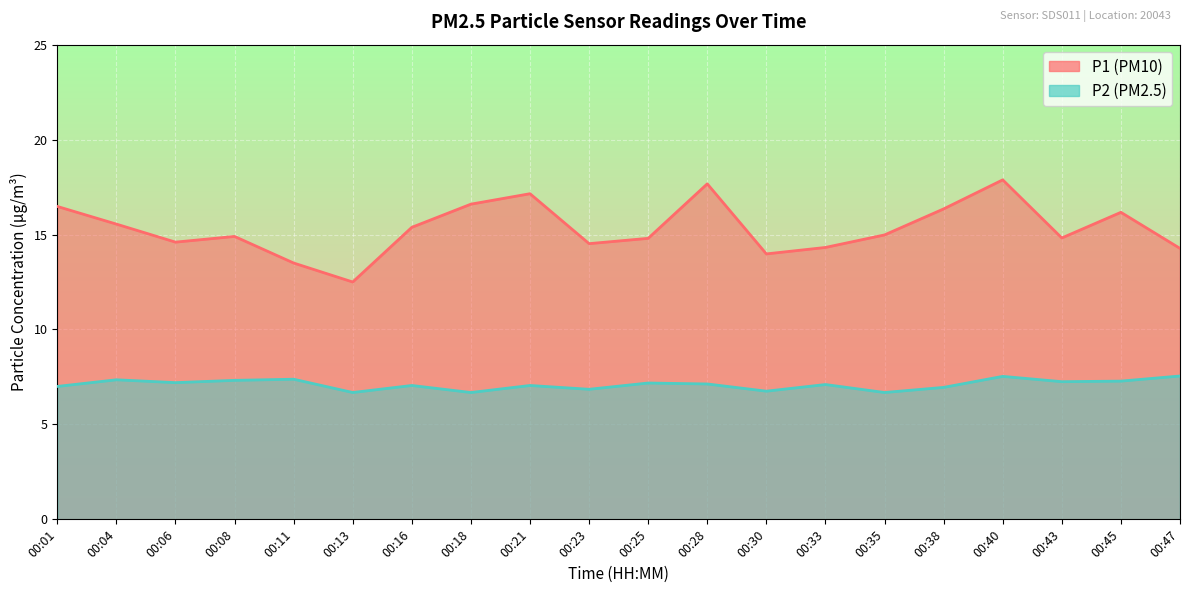

True or false: P1 has more than 0 points higher than both neighbors.

True